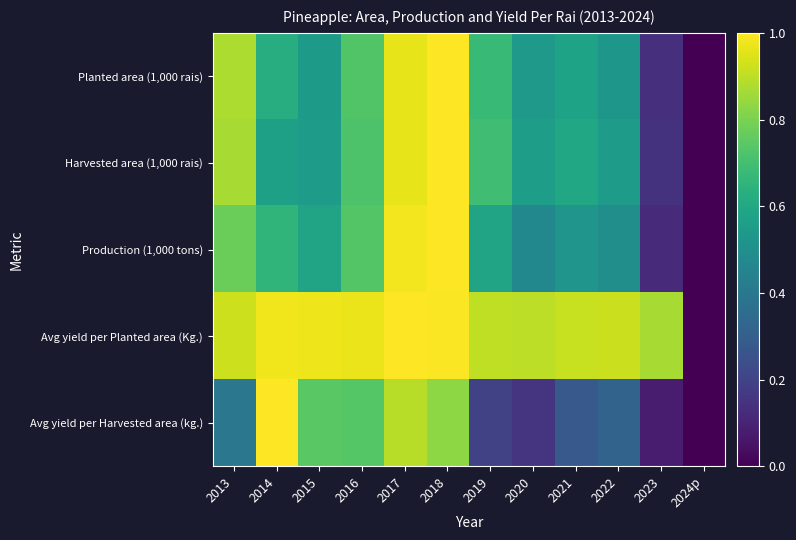

Reading left to right, transcribe all the data shown in this chart.

Planted area (1,000 rais): 2013=0.9	2014=0.6	2015=0.5	2016=0.7	2017=1.0	2018=1.0	2019=0.7	2020=0.5	2021=0.6	2022=0.5	2023=0.1	2024p=0.0
Harvested area (1,000 rais): 2013=0.9	2014=0.6	2015=0.5	2016=0.7	2017=1.0	2018=1.0	2019=0.7	2020=0.6	2021=0.6	2022=0.6	2023=0.1	2024p=0.0
Production (1,000 tons): 2013=0.8	2014=0.7	2015=0.6	2016=0.7	2017=1.0	2018=1.0	2019=0.6	2020=0.5	2021=0.5	2022=0.5	2023=0.1	2024p=0.0
Avg yield per Planted area (Kg.): 2013=0.9	2014=1.0	2015=1.0	2016=1.0	2017=1.0	2018=1.0	2019=0.9	2020=0.9	2021=0.9	2022=0.9	2023=0.9	2024p=0.0
Avg yield per Harvested area (kg.): 2013=0.4	2014=1.0	2015=0.7	2016=0.7	2017=0.9	2018=0.8	2019=0.2	2020=0.2	2021=0.3	2022=0.3	2023=0.1	2024p=0.0